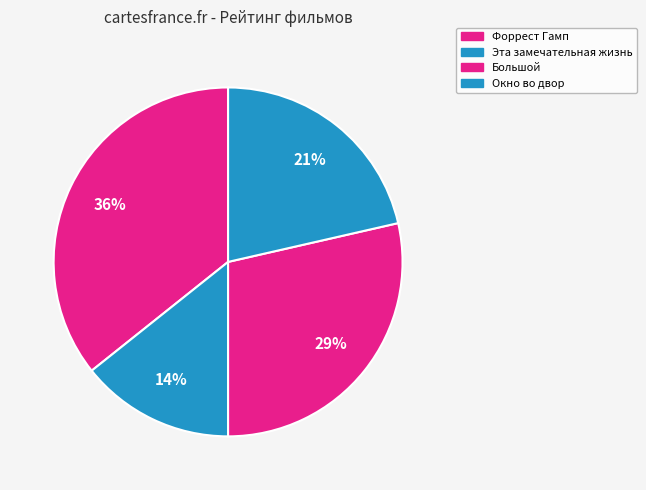

How many slices are in this pie chart?

4